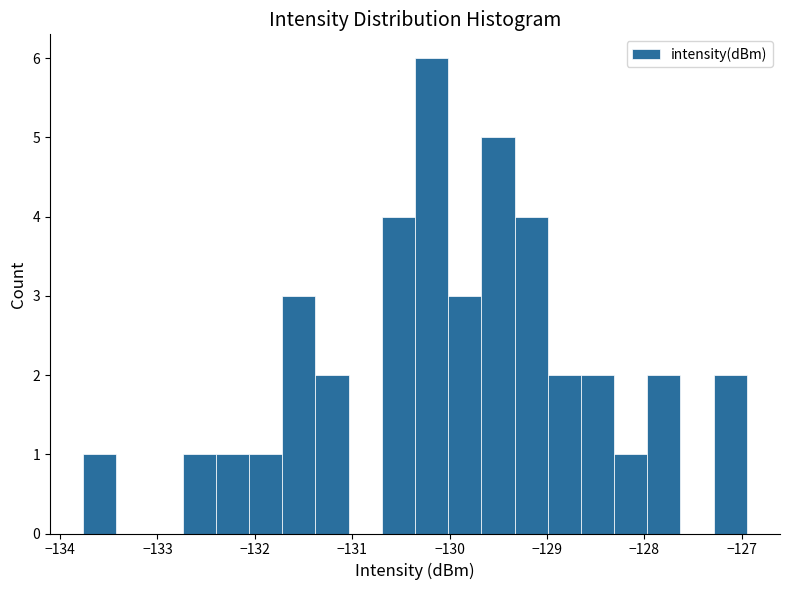

Around what value on the x-axis is the tallest bar? Give the approximate position of its centre, as read against the axis.

-130.2